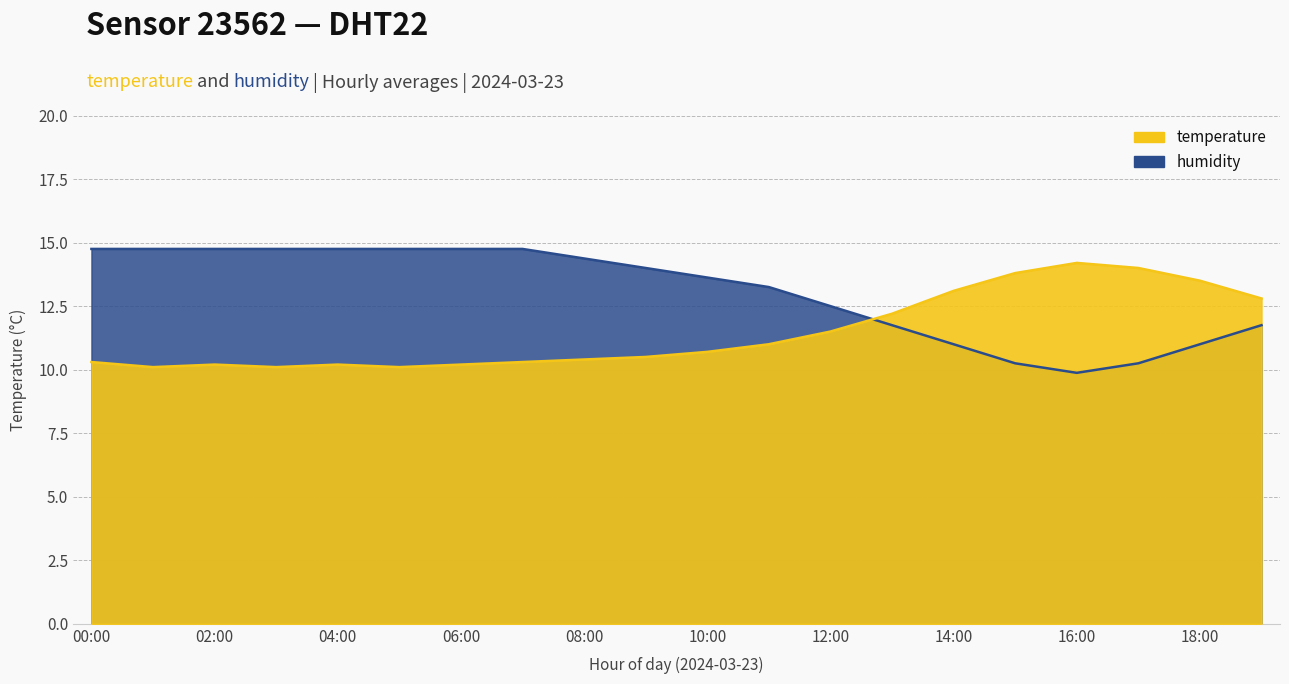

What is the average value of the temperature series?

11.5